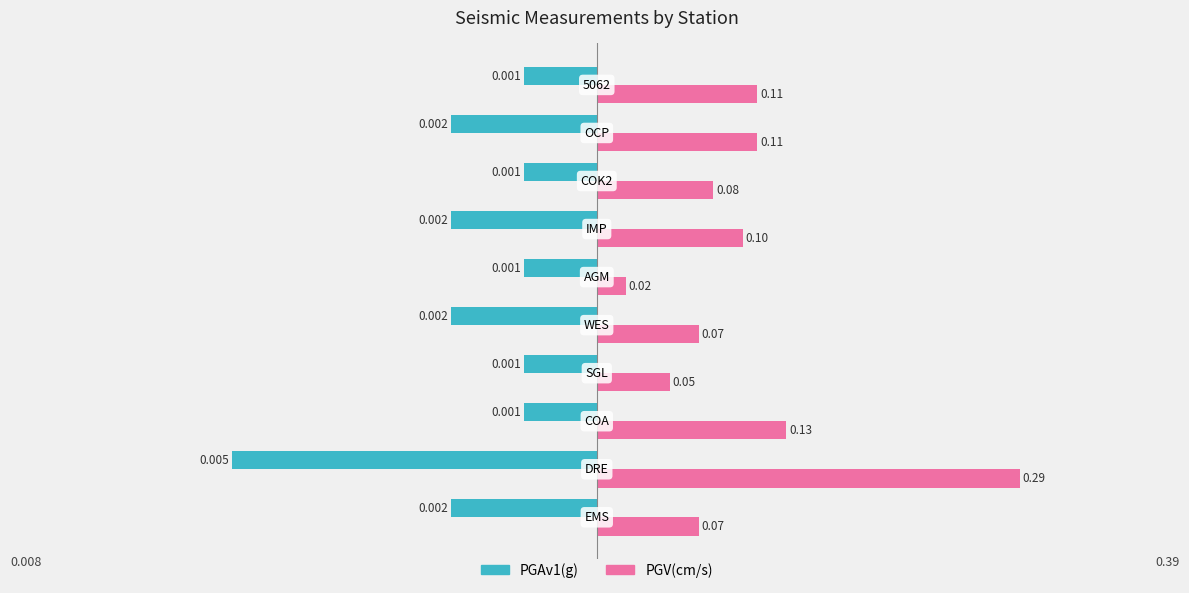

Which series has the widest spread of values?

PGV(cm/s)